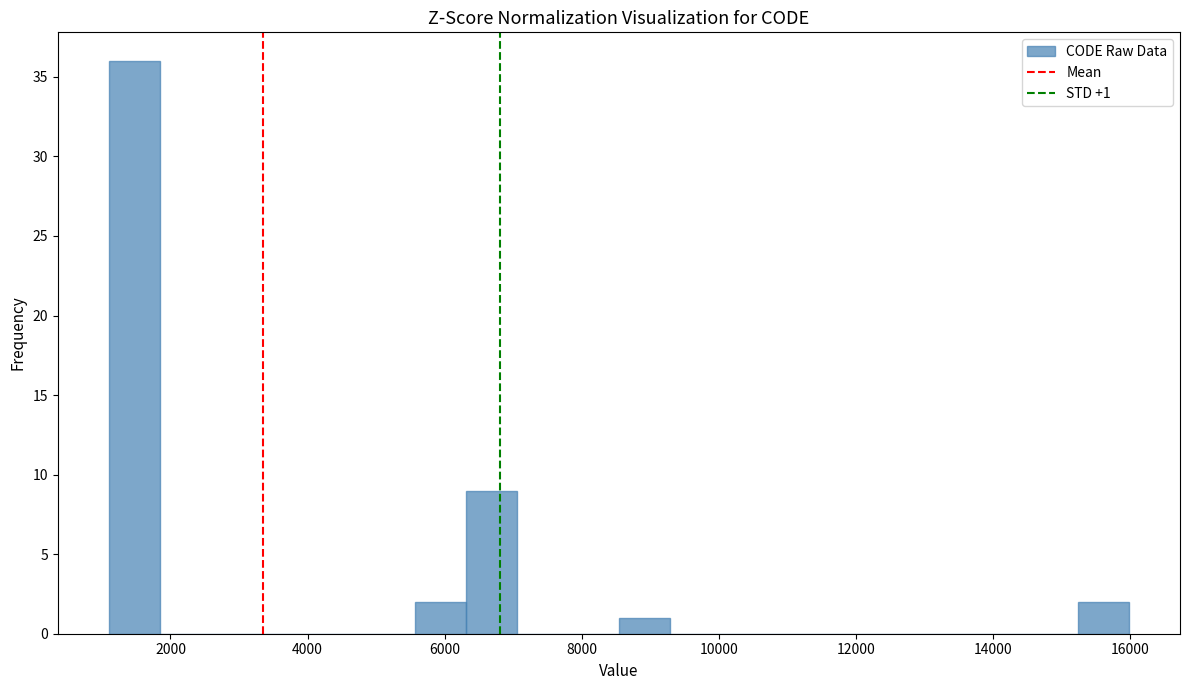

Around what value on the x-axis is the tallest bar? Give the approximate position of its centre, as read against the axis.

1400